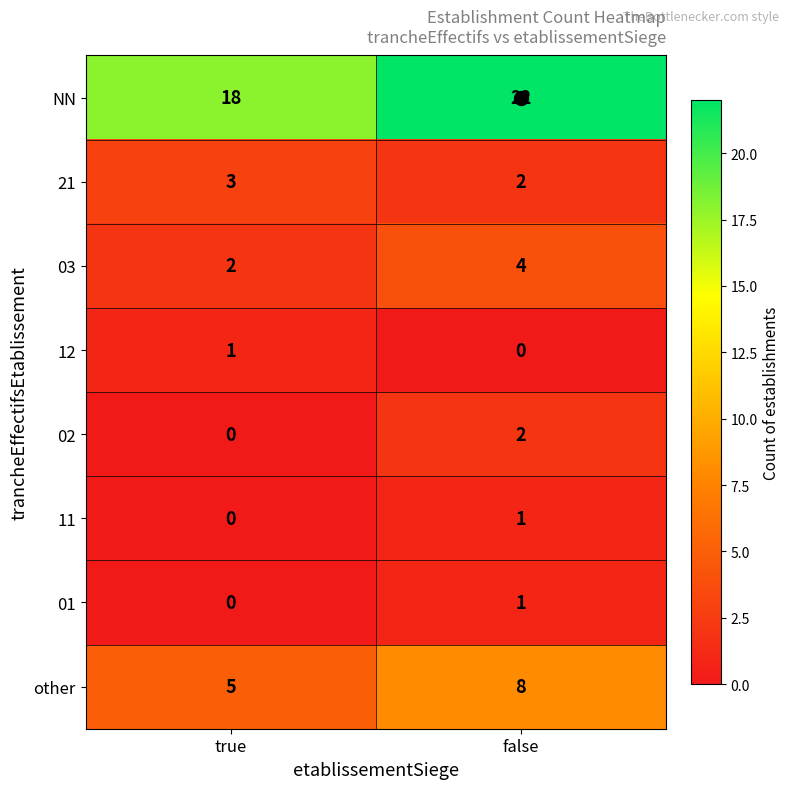

What is the sum of the NN values at true and false?

40